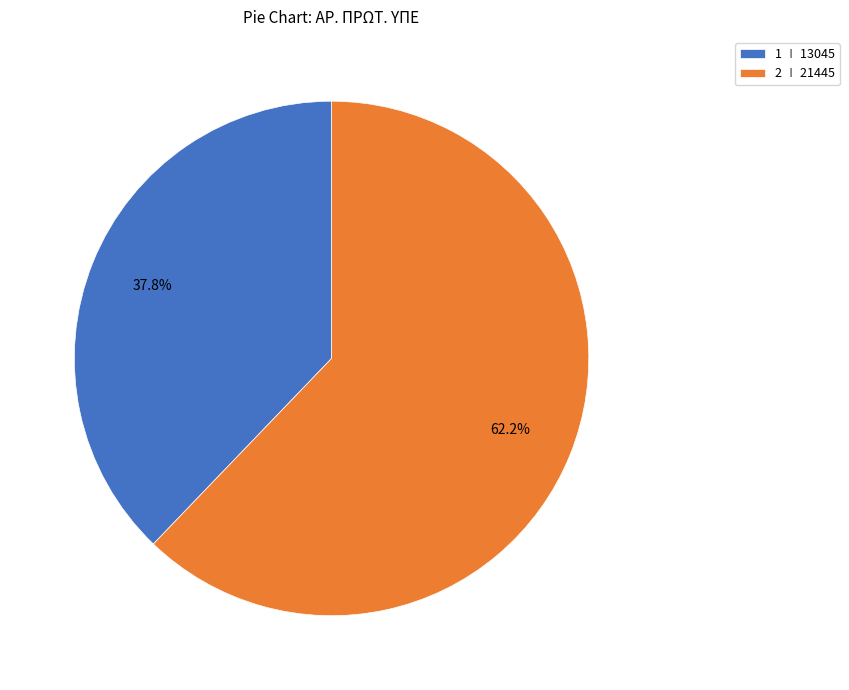

True or false: 1 accounts for 43% of the total.

False